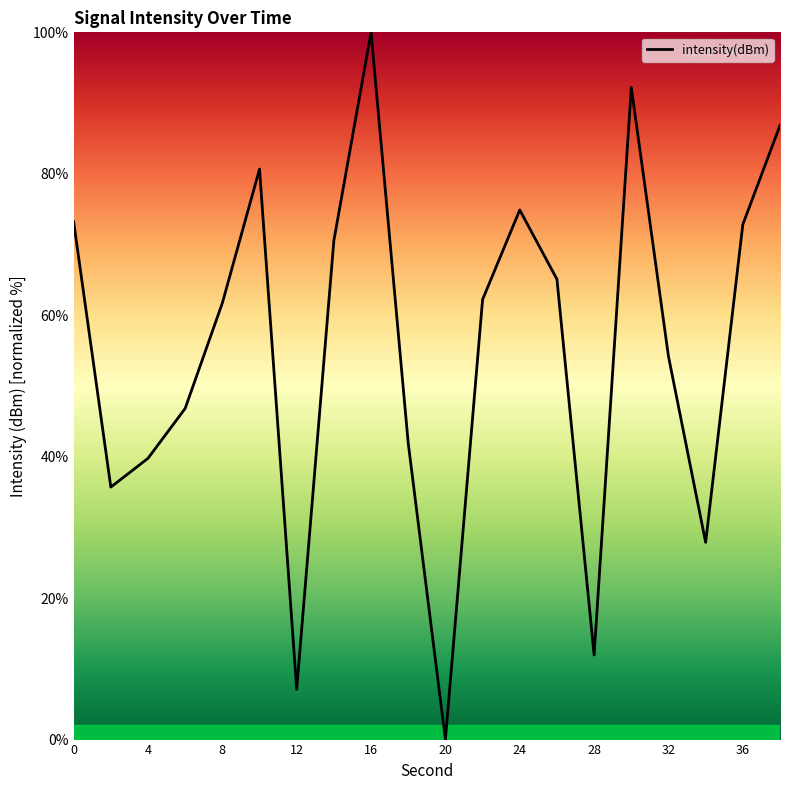

True or false: there are more than 2 points higher than both neighbors.

True